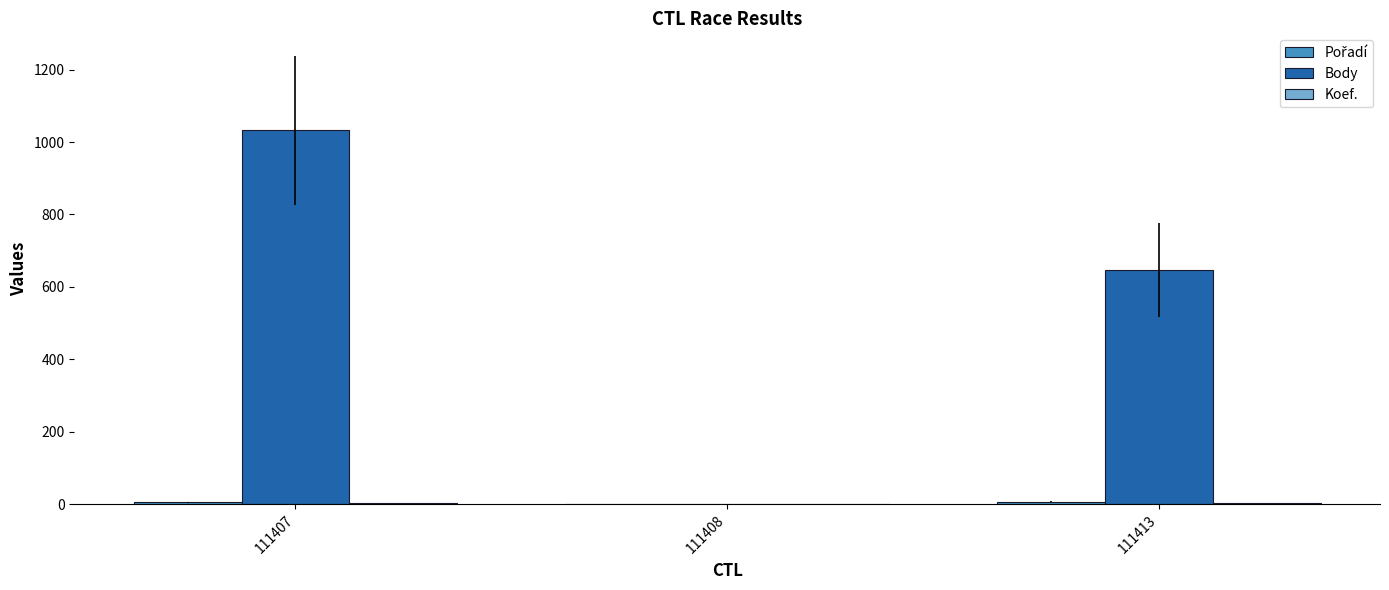

How many groups of bars are there?

3